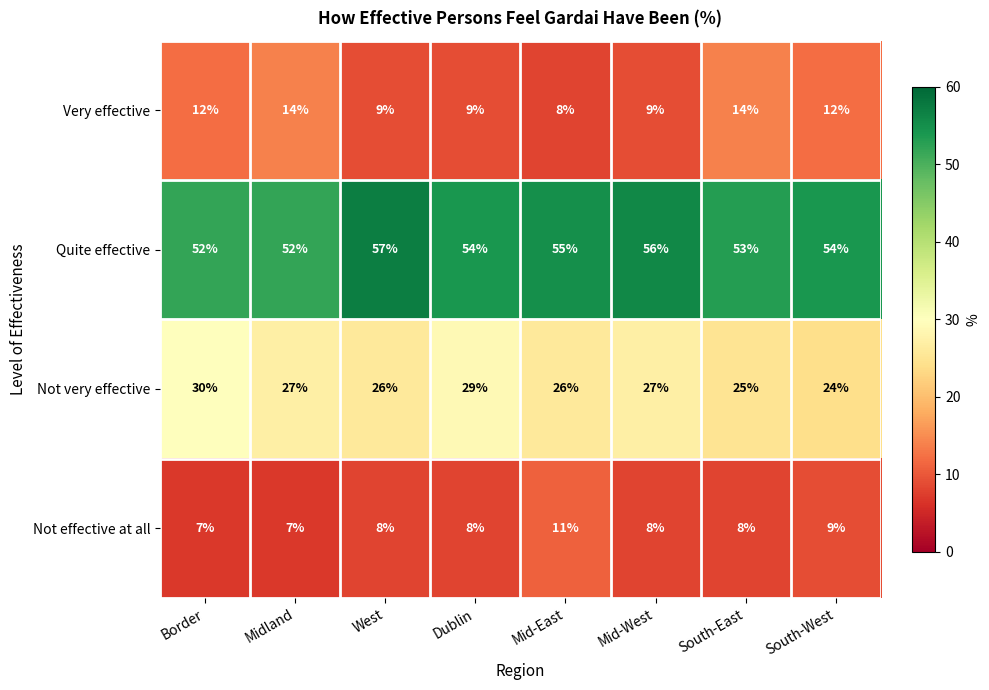

Which series has the largest total across all categories?

Quite effective